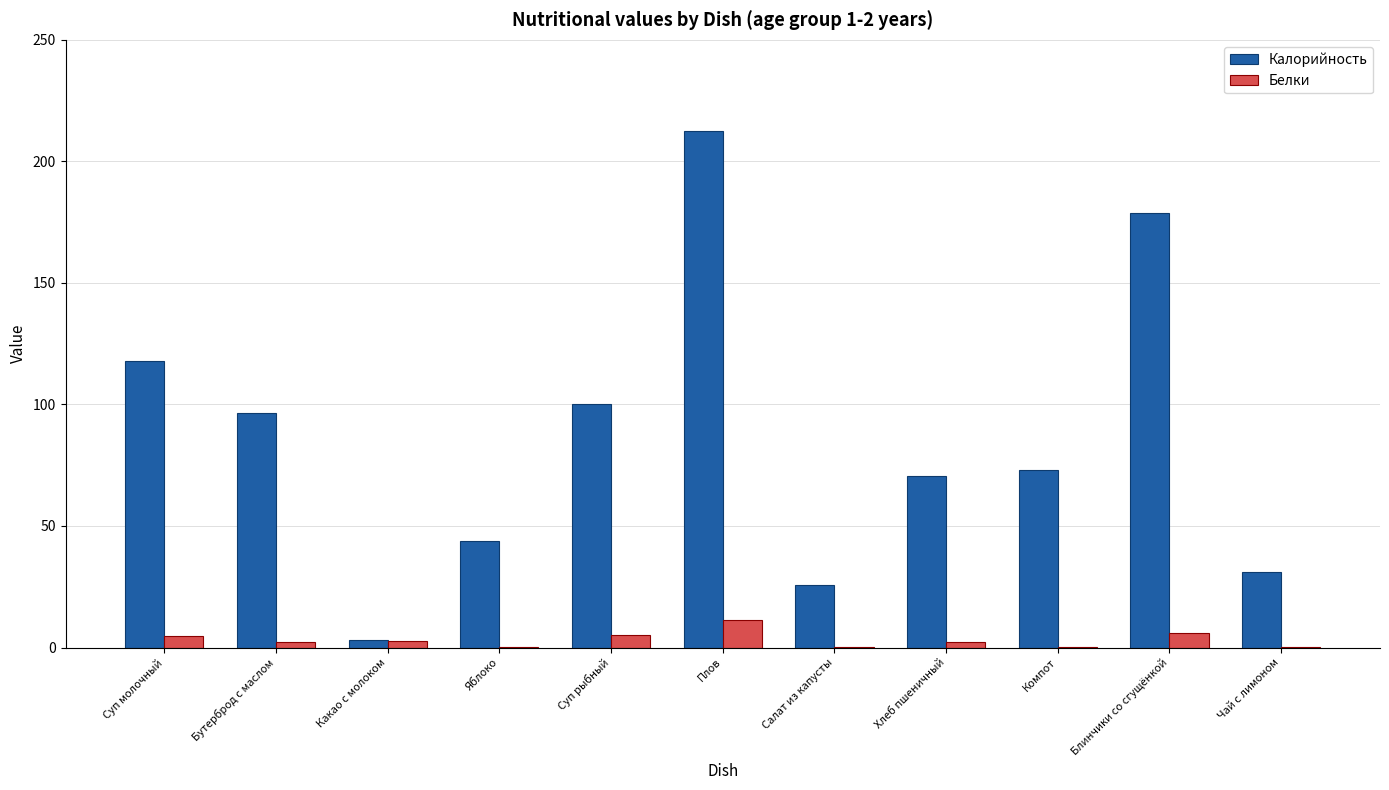

At which category is the sum across all series the highest?

Плов